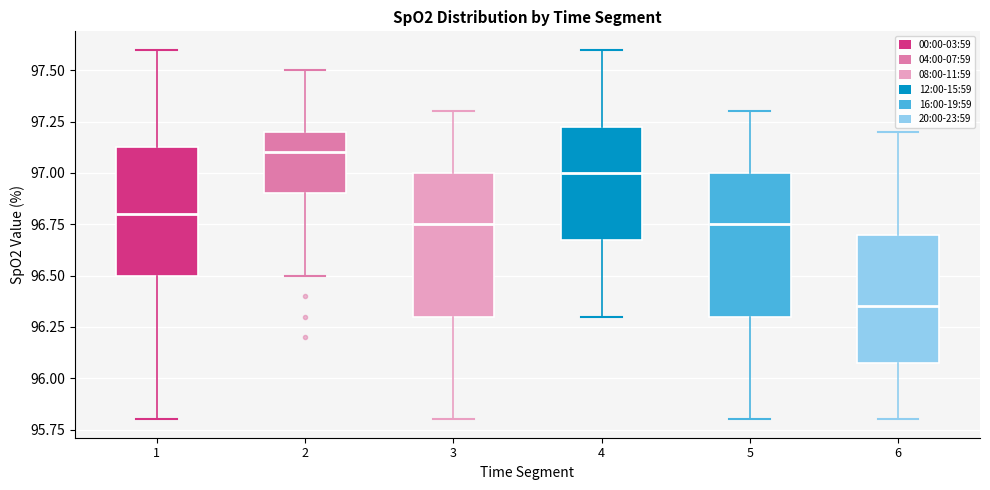

Which box has the highest median line?

2